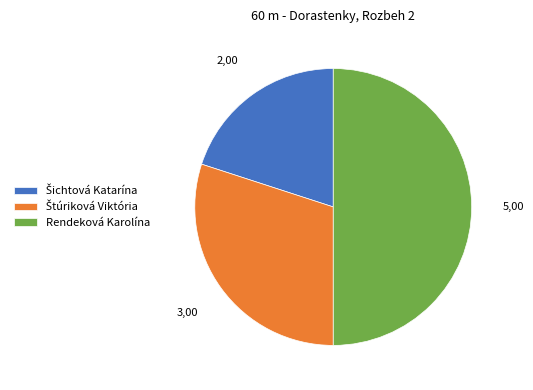

True or false: Rendeková Karolína accounts for 58% of the total.

False